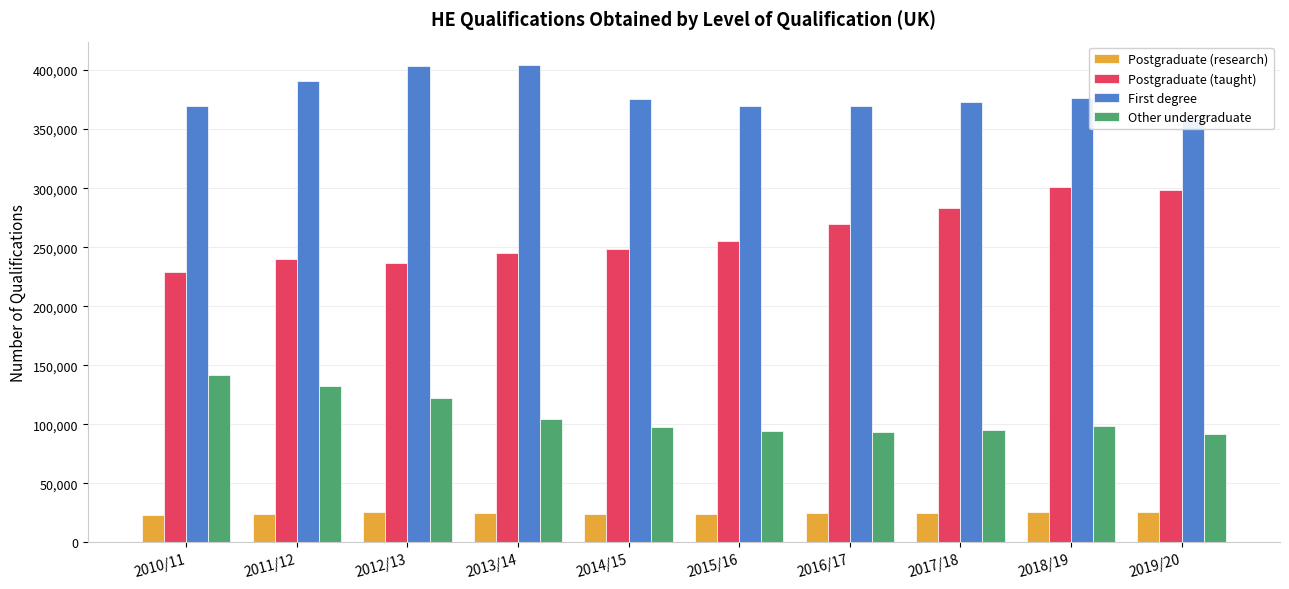

Is the value of Postgraduate (taught) at 2018/19 greater than the value of Other undergraduate at 2013/14?

Yes